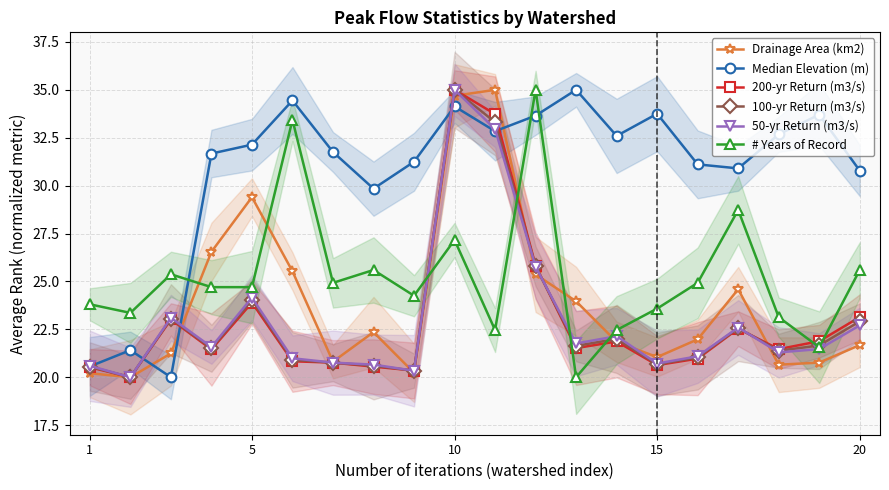

What is the value of the 50-yr Return (m3/s) point at the 7th from the left?

20.8